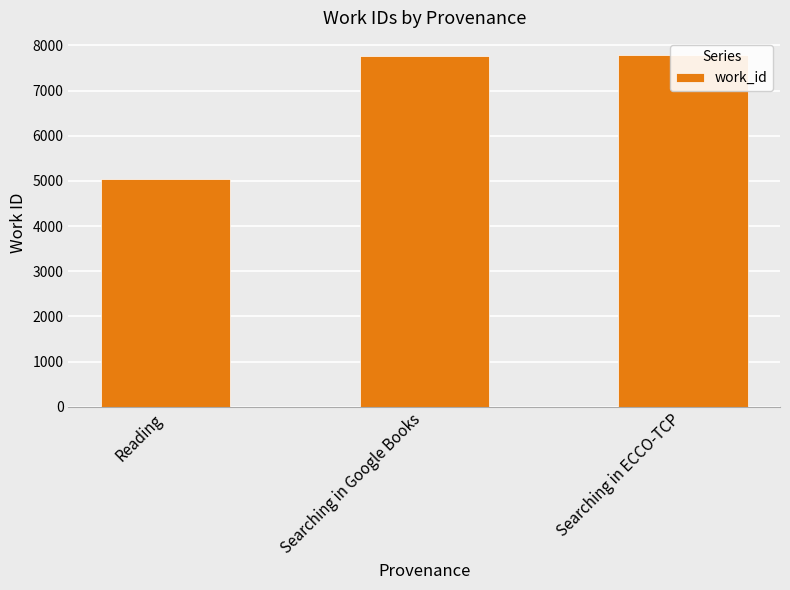

Approximately how many times larger is the value at Searching in ECCO-TCP compared to Reading?

1.5